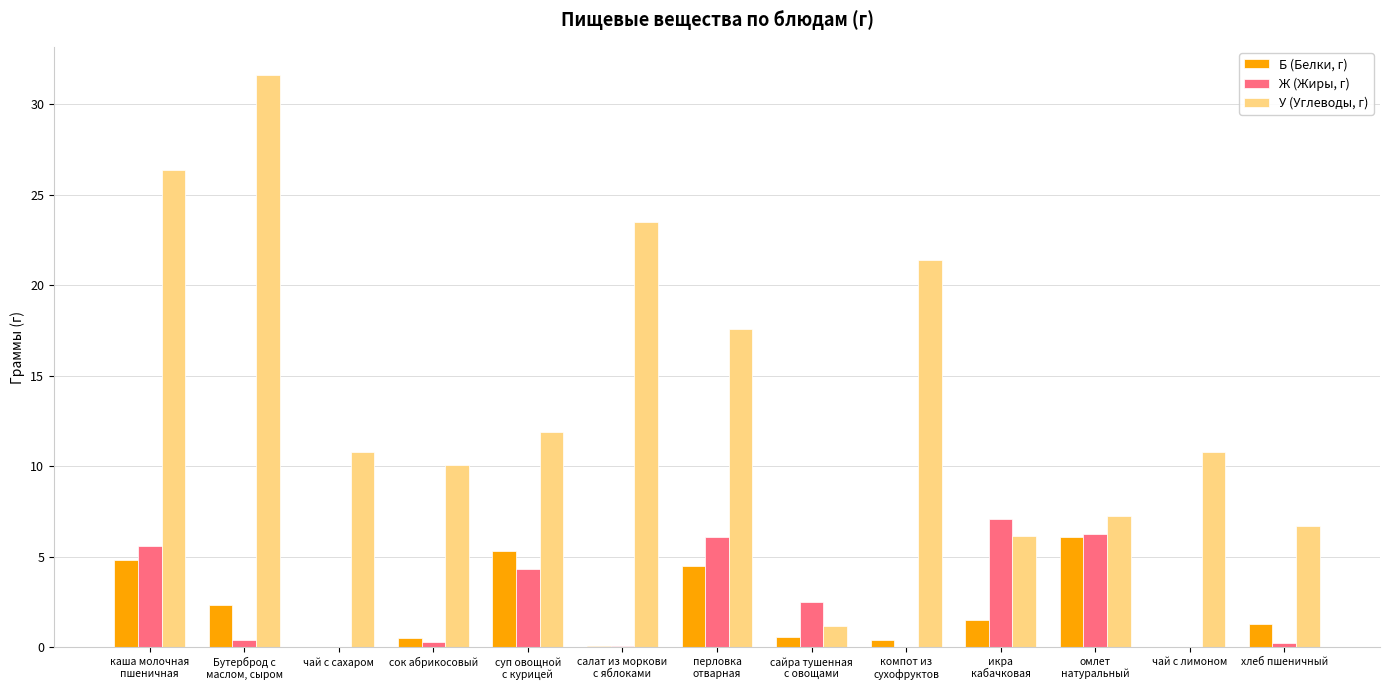

True or false: У (Углеводы, г) has a value of 1.2 at сайра тушенная
с овощами.

True